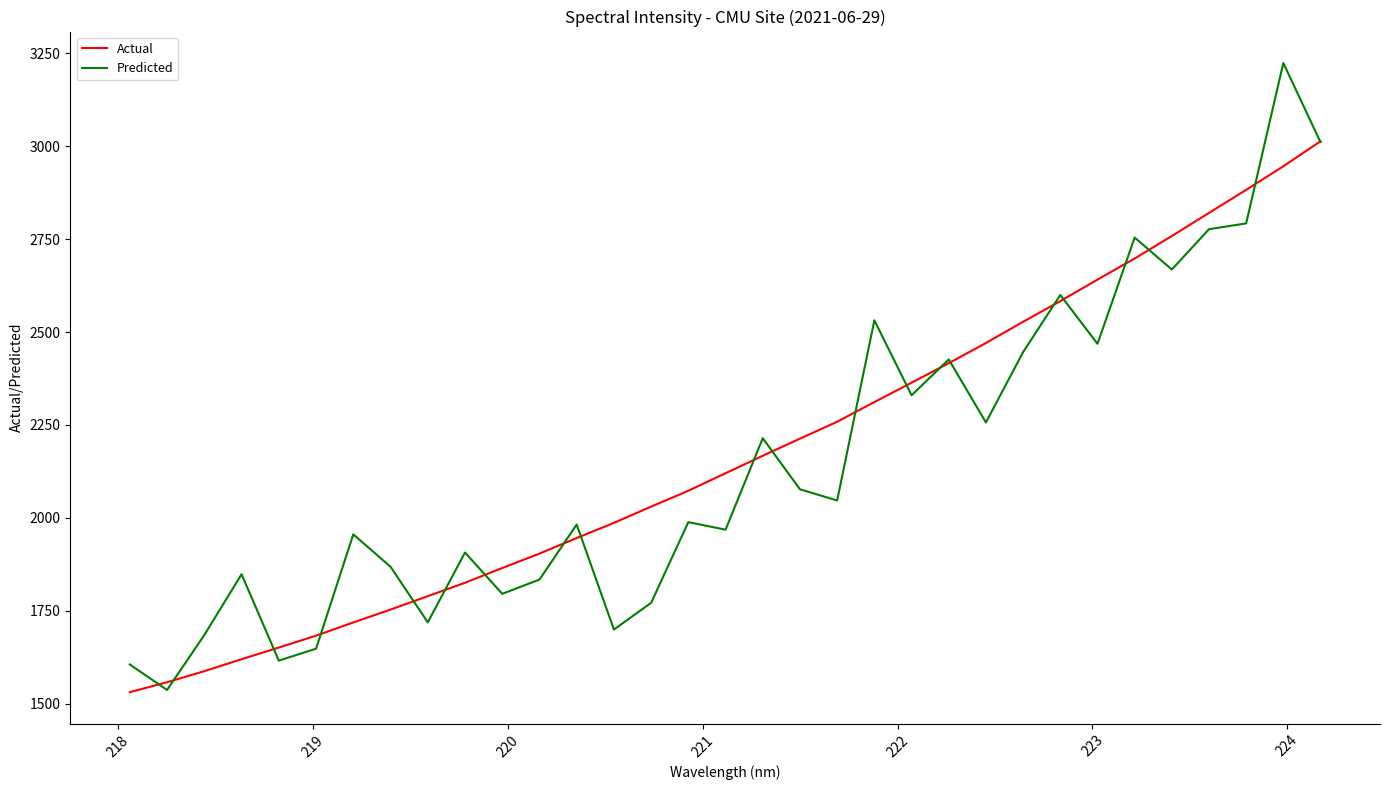

Which series has the widest spread of values?

Predicted